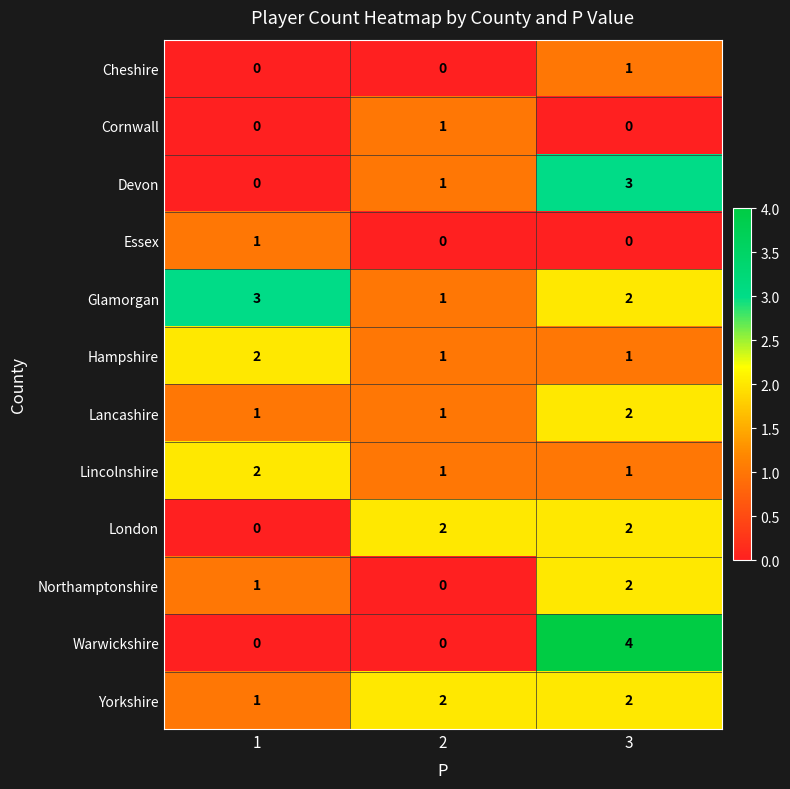

Which series has the widest spread of values?

Warwickshire